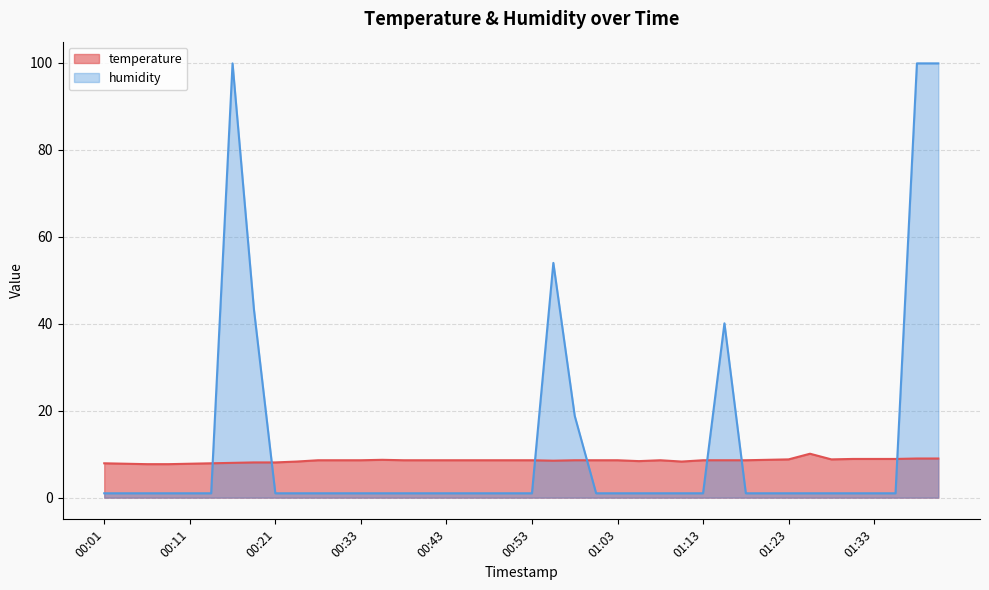

What is the sum of the temperature values at 00:45 and 01:23?

17.4